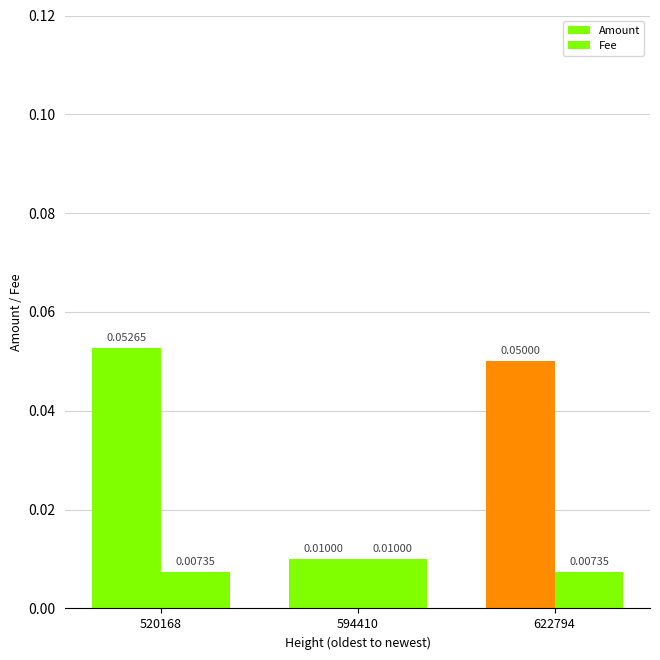

Reading right to left, transcribe all the data shown in this chart.

Amount: 622794=0.1	594410=0.0	520168=0.1
Fee: 622794=0.0	594410=0.0	520168=0.0